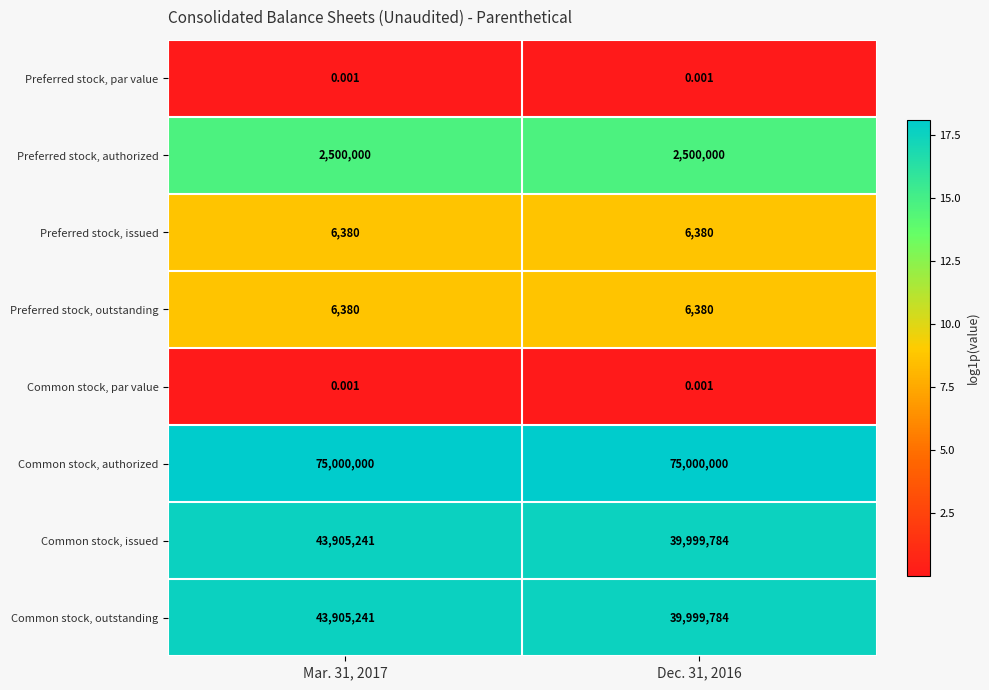

Is the value of Preferred stock, authorized at Dec. 31, 2016 greater than the value of Common stock, issued at Mar. 31, 2017?

No